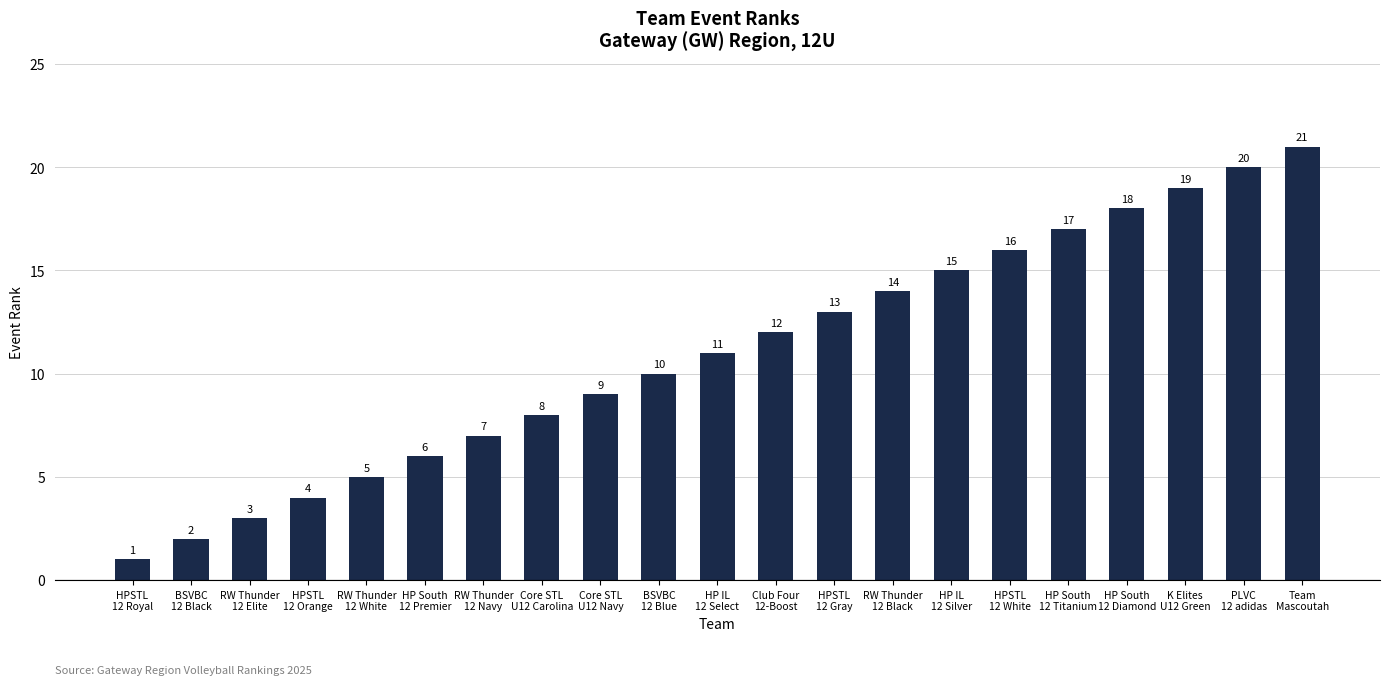

The value at HP IL
12 Select is 11. True or false?

True